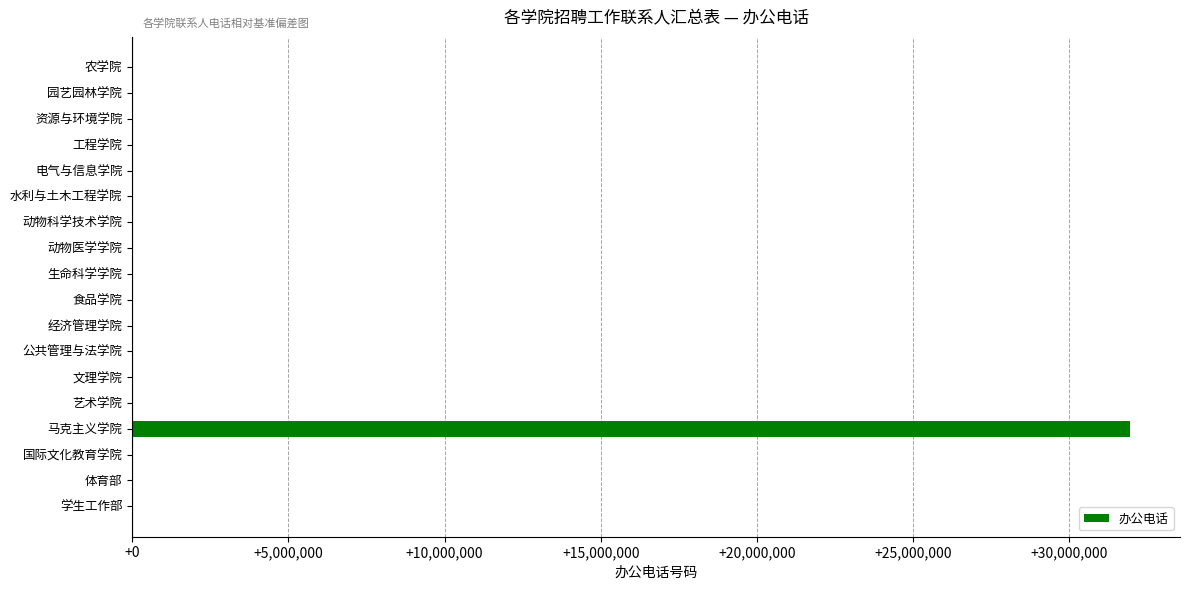

How many categories are shown in the chart?

18